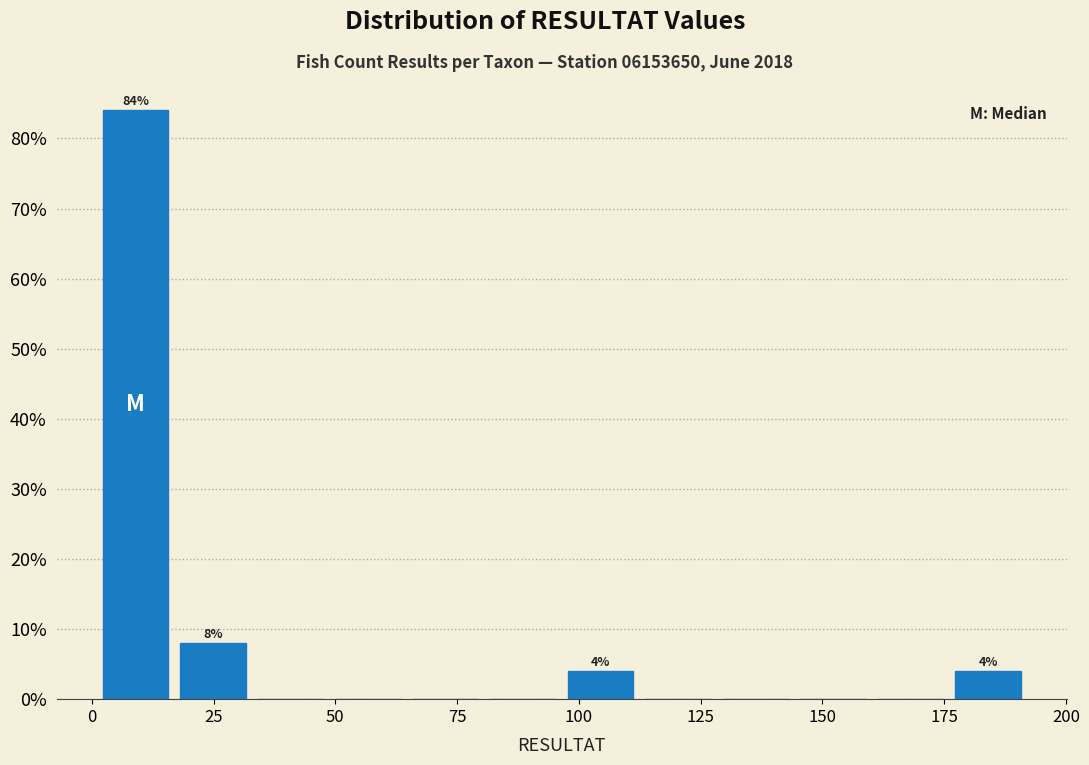

Around what value on the x-axis is the tallest bar? Give the approximate position of its centre, as read against the axis.

10